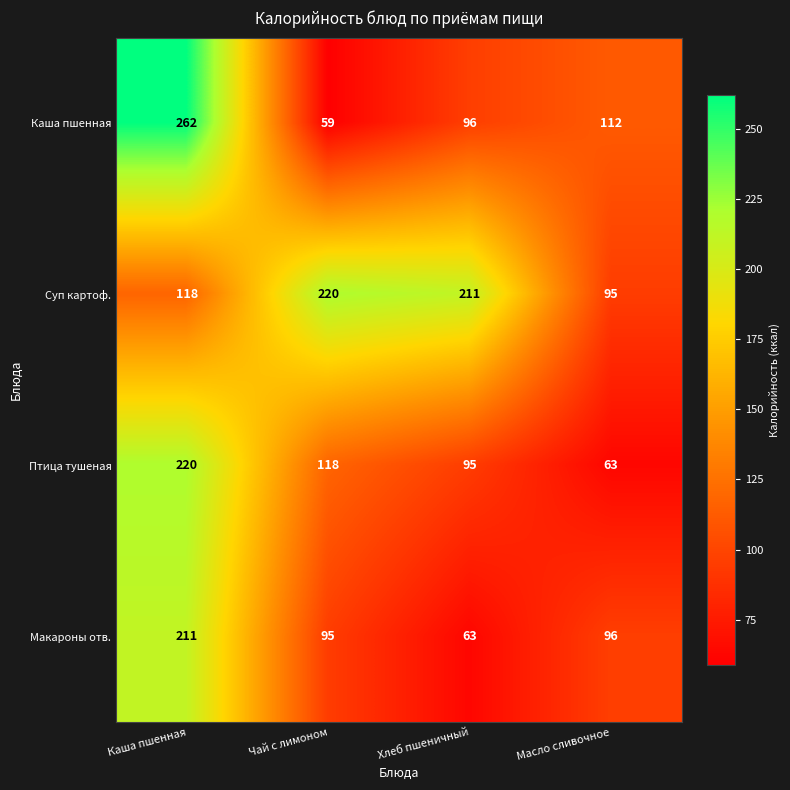

At Чай с лимоном, list the series in order from largest to smallest.

Суп картоф., Птица тушеная, Макароны отв., Каша пшенная